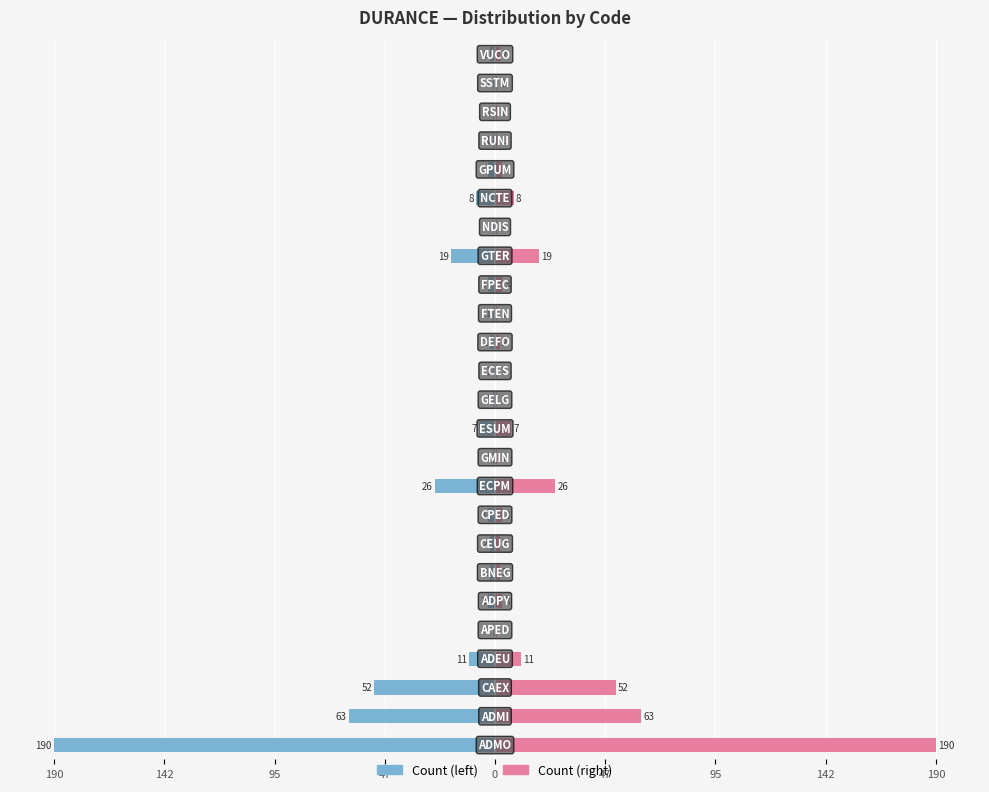

How many data points in Left (blue) are less than -2?

12